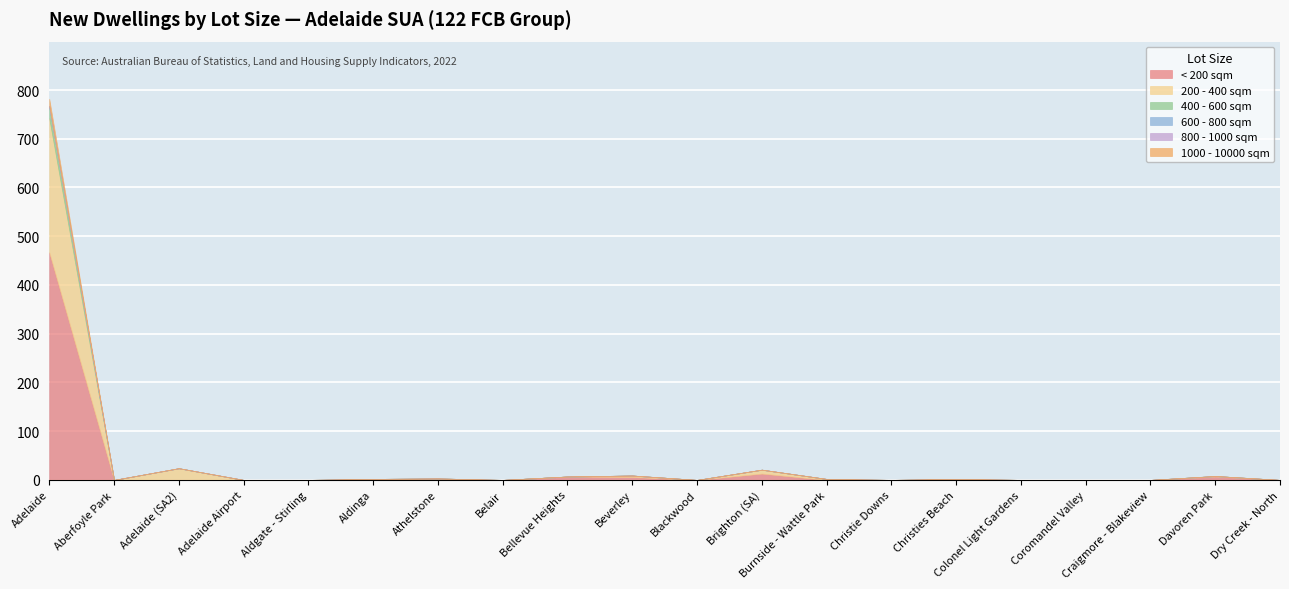

Where is the first local maximum for < 200 sqm?

Bellevue Heights